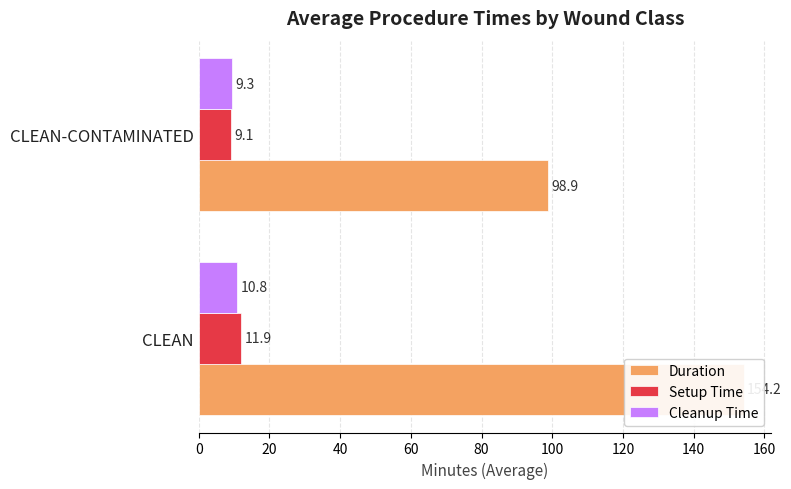

What are all the series names shown in the legend?

Duration, Setup Time, Cleanup Time